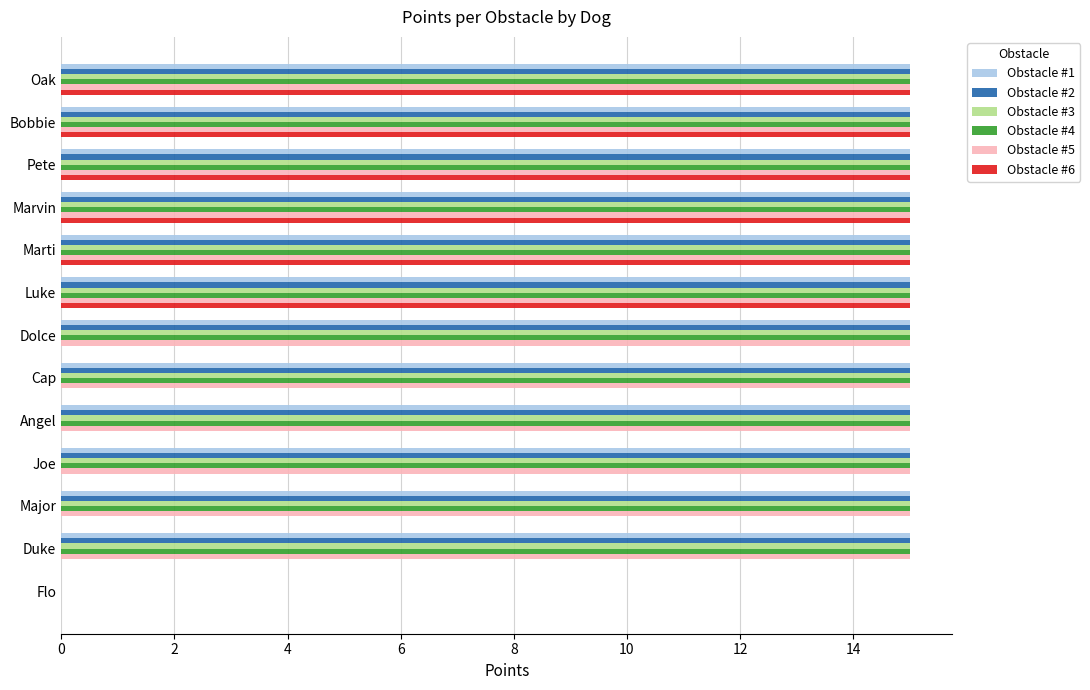

What is the maximum value shown in the chart?

15